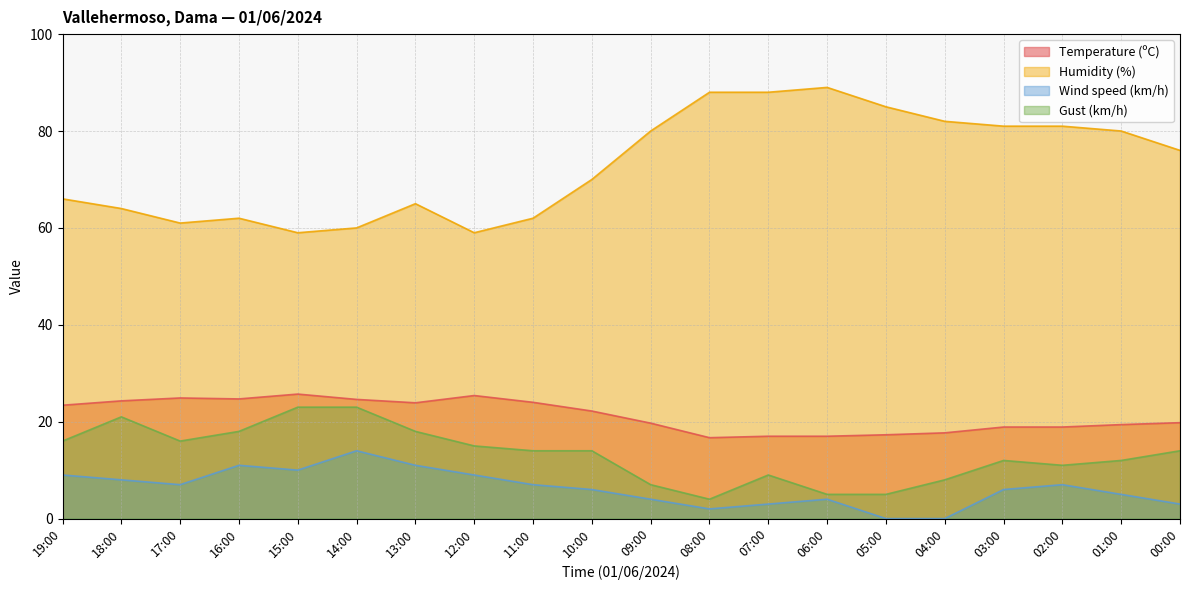

Reading left to right, extract all data points from this chart.

Temperature (ºC): 19:00=23.4	18:00=24.3	17:00=24.9	16:00=24.7	15:00=25.7	14:00=24.6	13:00=23.9	12:00=25.4	11:00=24.0	10:00=22.2	09:00=19.7	08:00=16.7	07:00=17.0	06:00=17.0	05:00=17.3	04:00=17.7	03:00=18.9	02:00=18.9	01:00=19.4	00:00=19.8
Humidity (%): 19:00=66.0	18:00=64.0	17:00=61.0	16:00=62.0	15:00=59.0	14:00=60.0	13:00=65.0	12:00=59.0	11:00=62.0	10:00=70.0	09:00=80.0	08:00=88.0	07:00=88.0	06:00=89.0	05:00=85.0	04:00=82.0	03:00=81.0	02:00=81.0	01:00=80.0	00:00=76.0
Wind speed (km/h): 19:00=9.0	18:00=8.0	17:00=7.0	16:00=11.0	15:00=10.0	14:00=14.0	13:00=11.0	12:00=9.0	11:00=7.0	10:00=6.0	09:00=4.0	08:00=2.0	07:00=3.0	06:00=4.0	05:00=0.0	04:00=0.0	03:00=6.0	02:00=7.0	01:00=5.0	00:00=3.0
Gust (km/h): 19:00=16.0	18:00=21.0	17:00=16.0	16:00=18.0	15:00=23.0	14:00=23.0	13:00=18.0	12:00=15.0	11:00=14.0	10:00=14.0	09:00=7.0	08:00=4.0	07:00=9.0	06:00=5.0	05:00=5.0	04:00=8.0	03:00=12.0	02:00=11.0	01:00=12.0	00:00=14.0